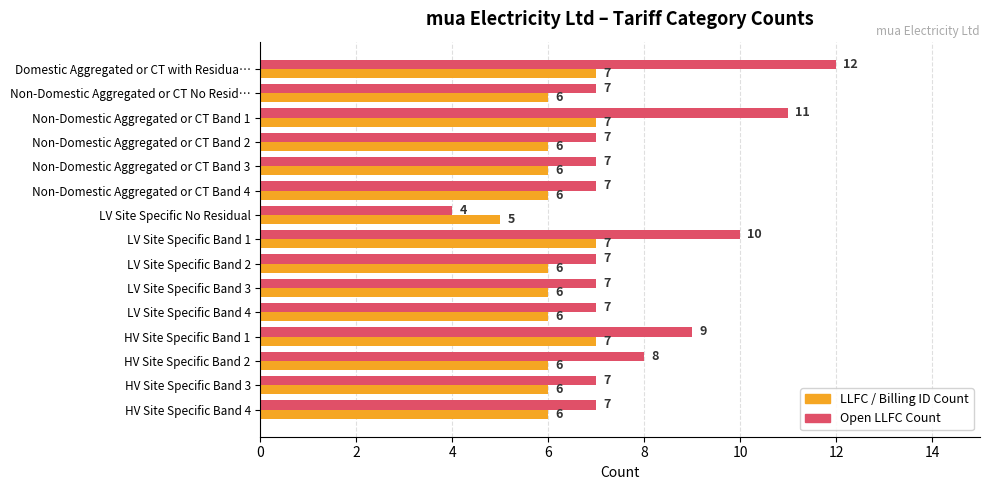

What is the sum of all Open LLFC Count values?

117